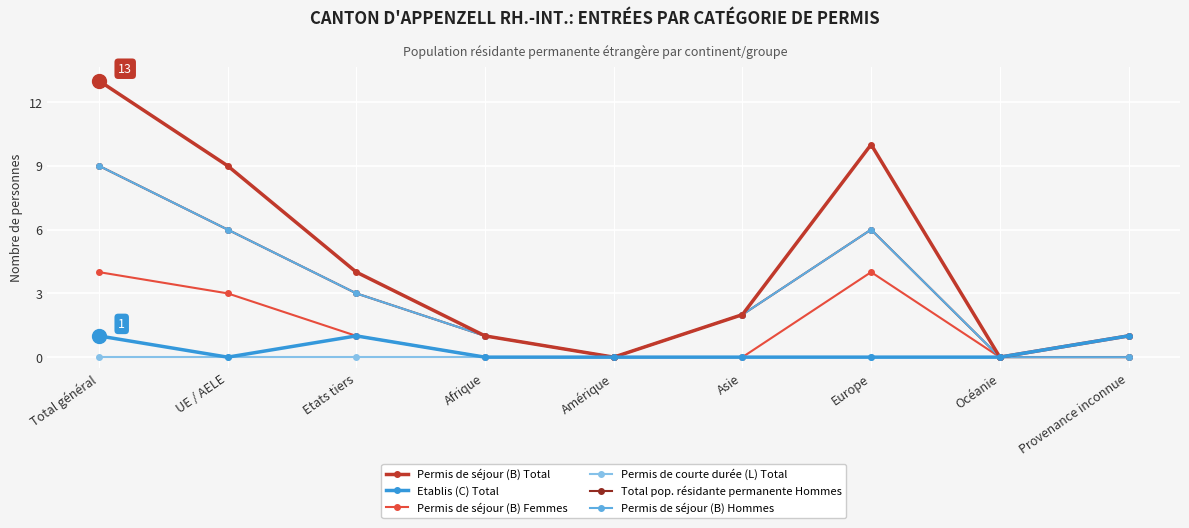

How many values in the Permis de séjour (B) Femmes series are below 1?

4